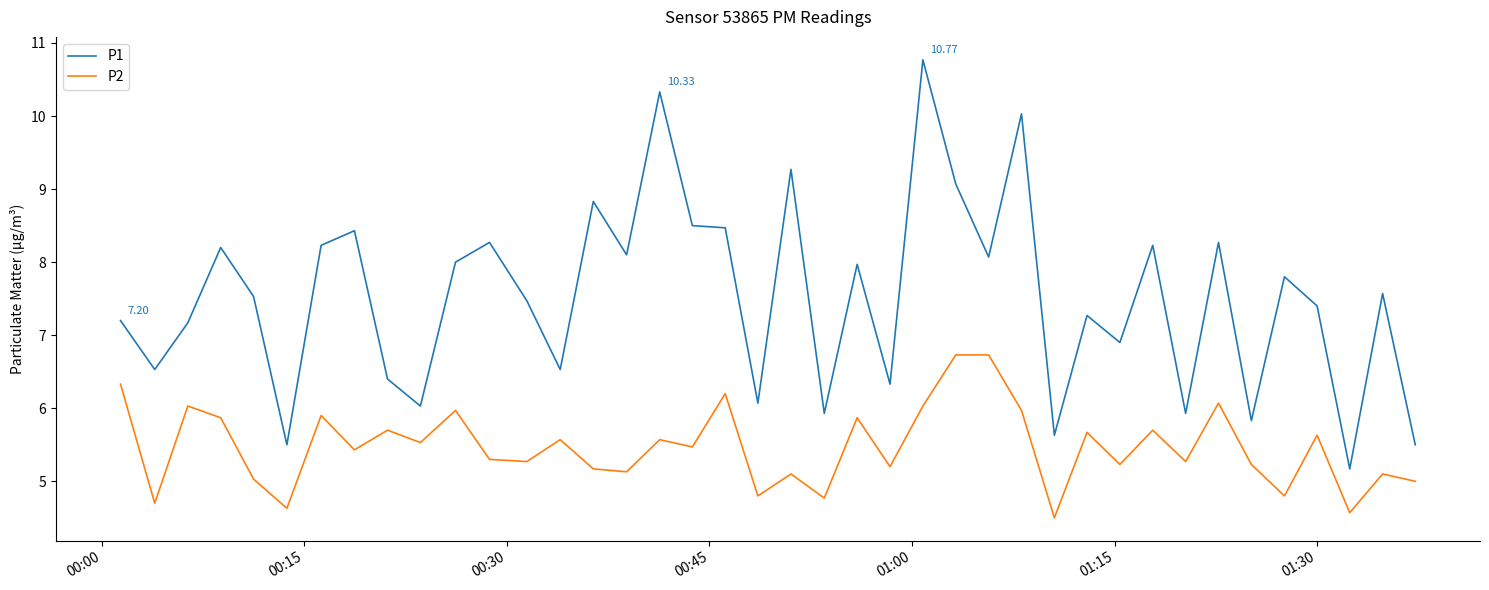

True or false: P1 and P2 intersect in this chart.

False